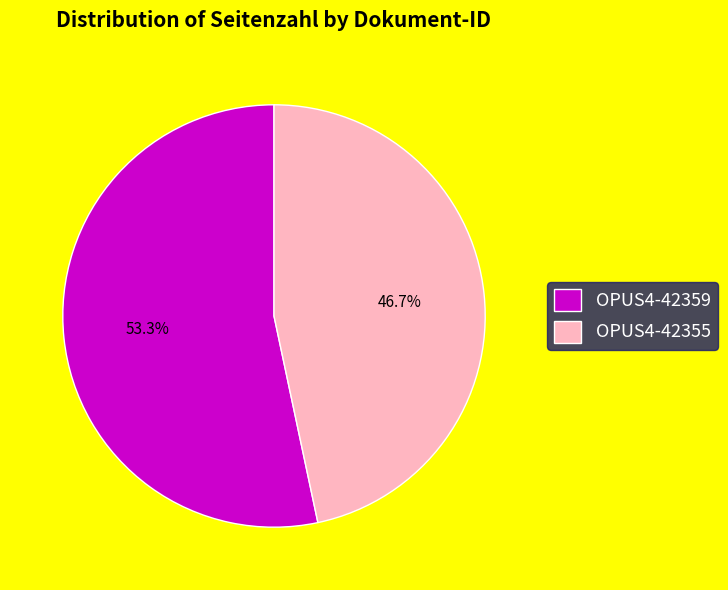

To the nearest percent, what percentage of the pie is OPUS4-42355?

47%